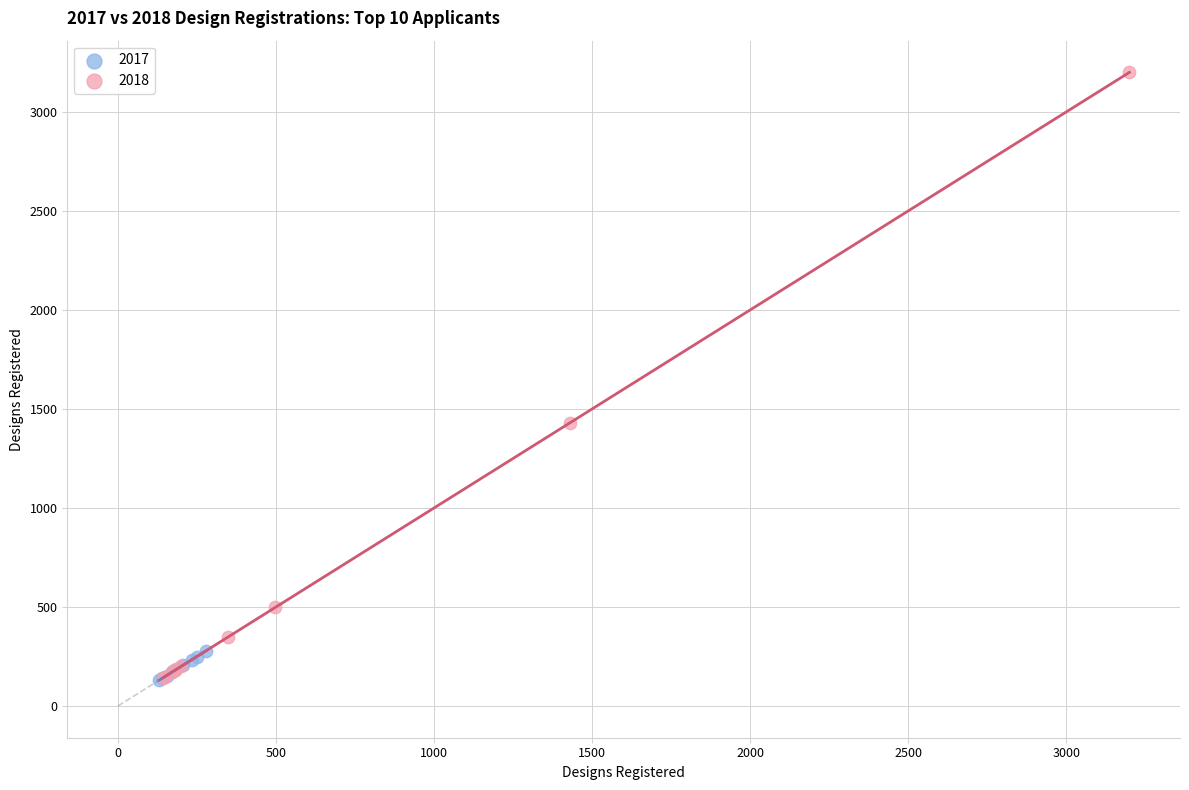

Which series has the largest Y range (max minus min)?

2018